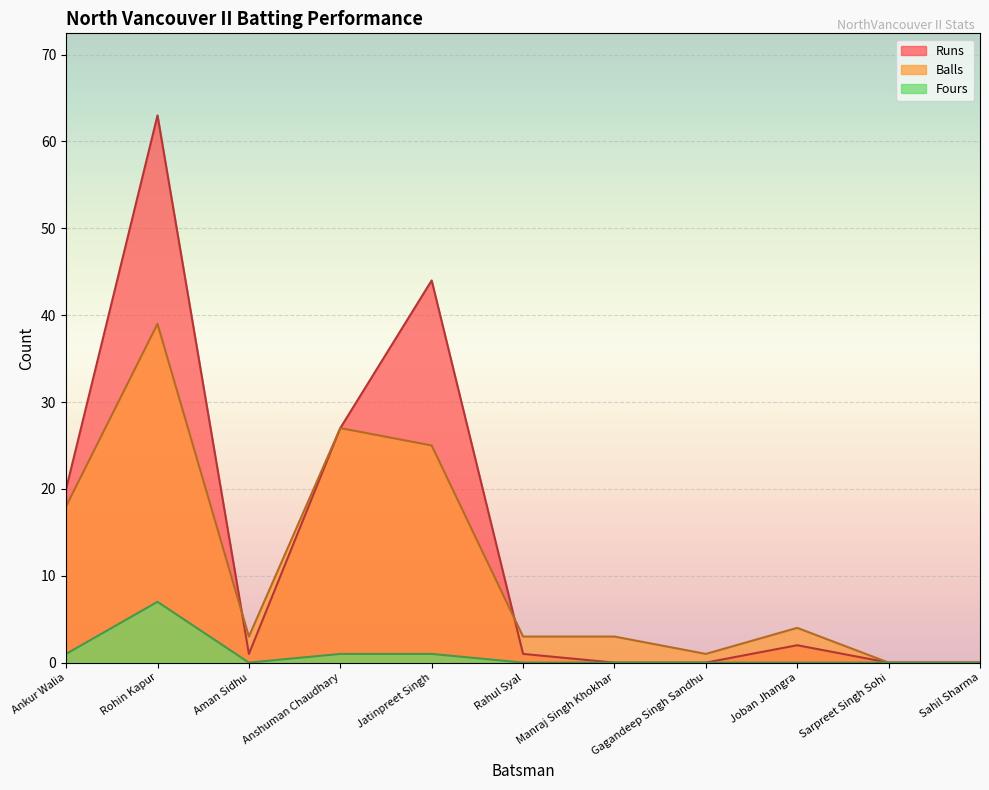

How many lines are shown in the chart?

3